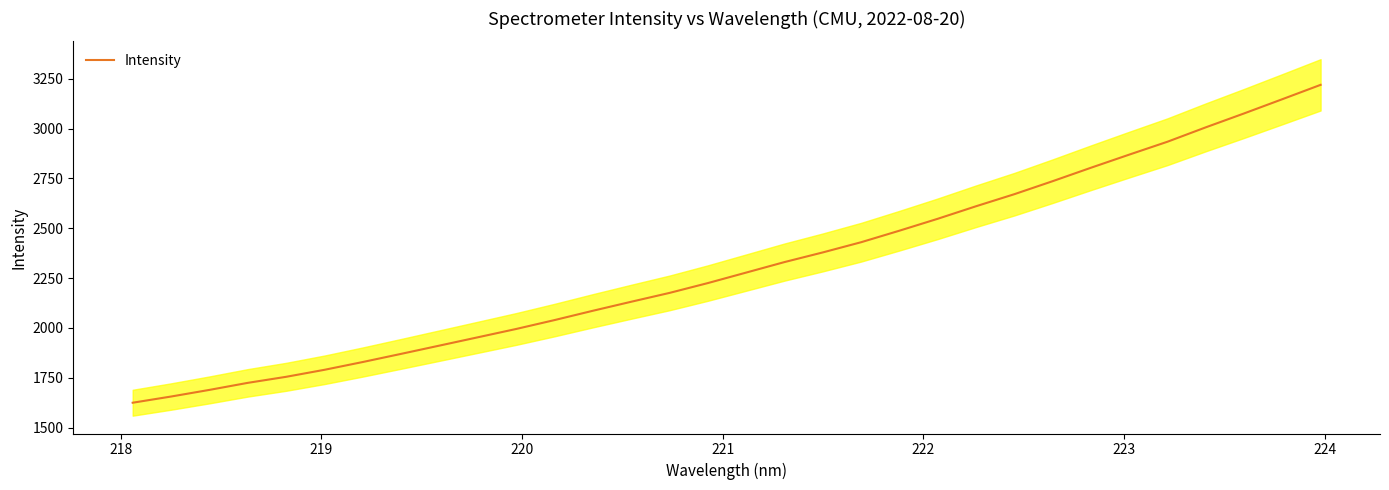

What is the lowest value of the Intensity series?

1624.4